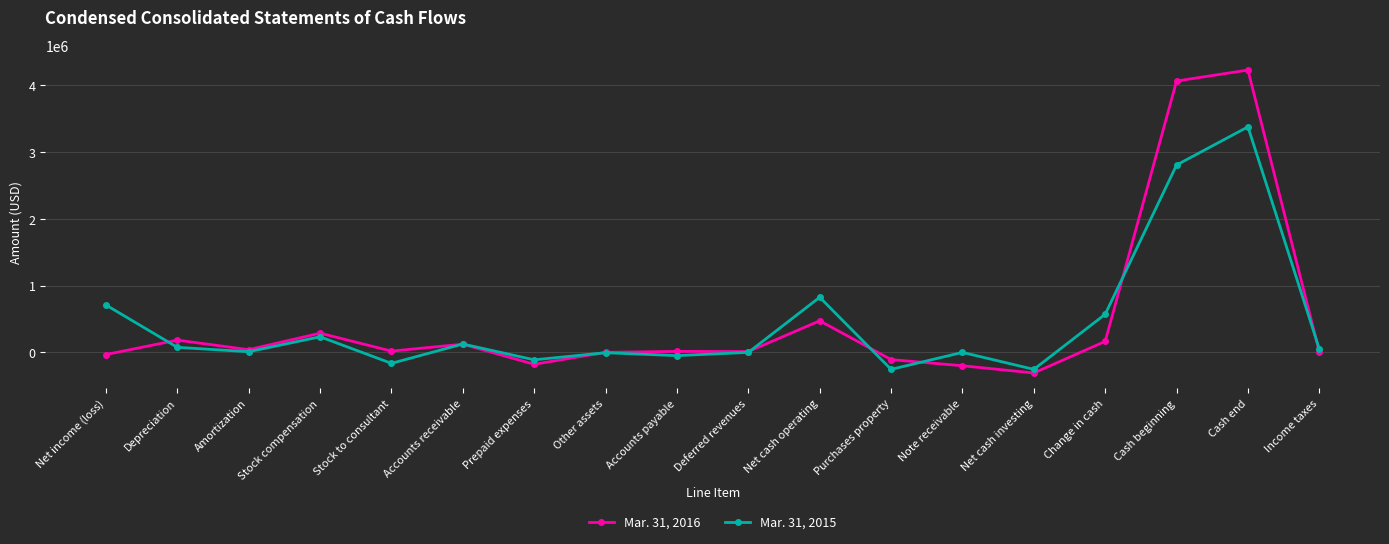

What is the smallest value displayed?

-307954